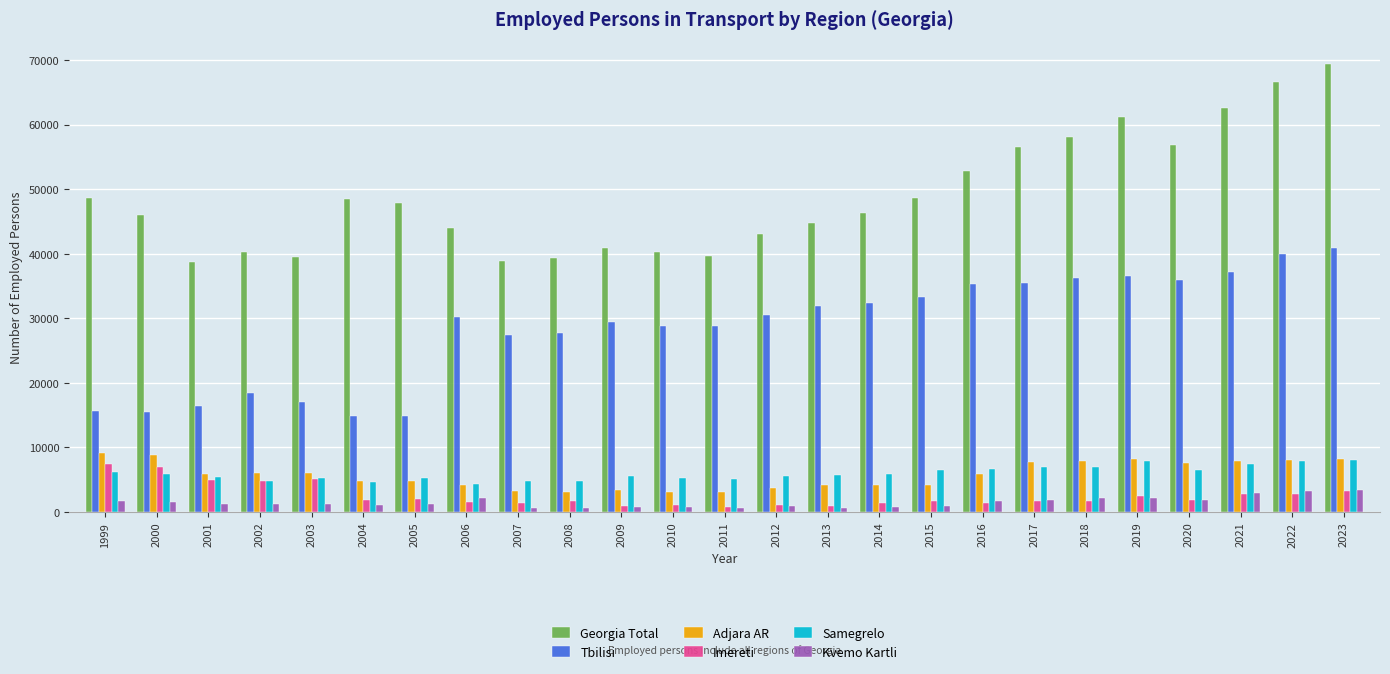

Which series has the largest range (max minus min)?

Georgia Total